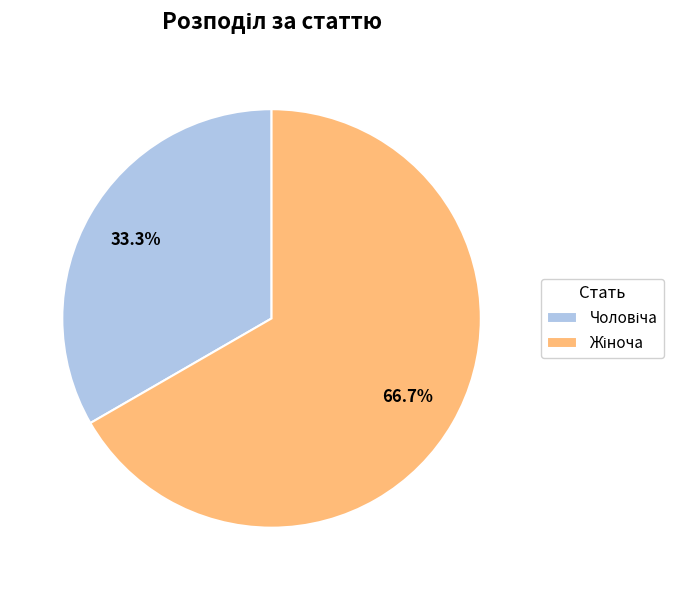

Count the number of slices in the pie.

2